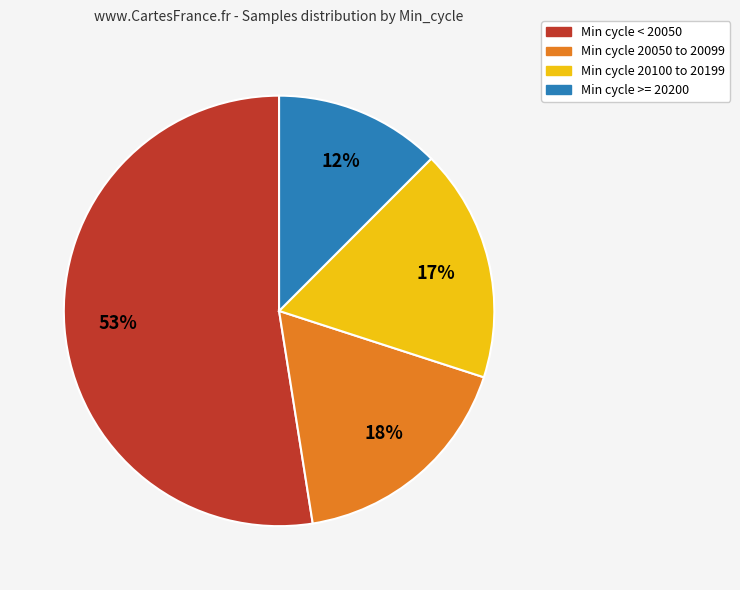

To the nearest percent, what is the average slice percentage?

25%